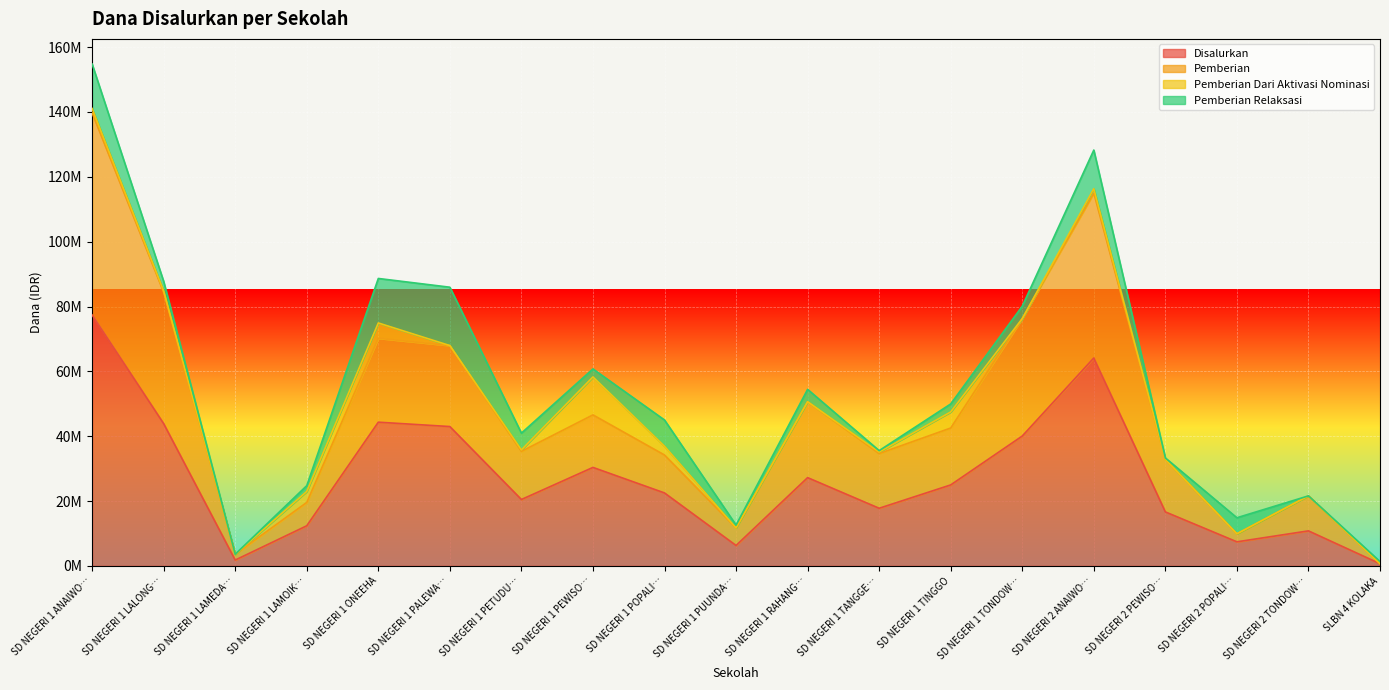

Where does the Pemberian series first go above 35325000?

SD NEGERI 1 ANAIWO…